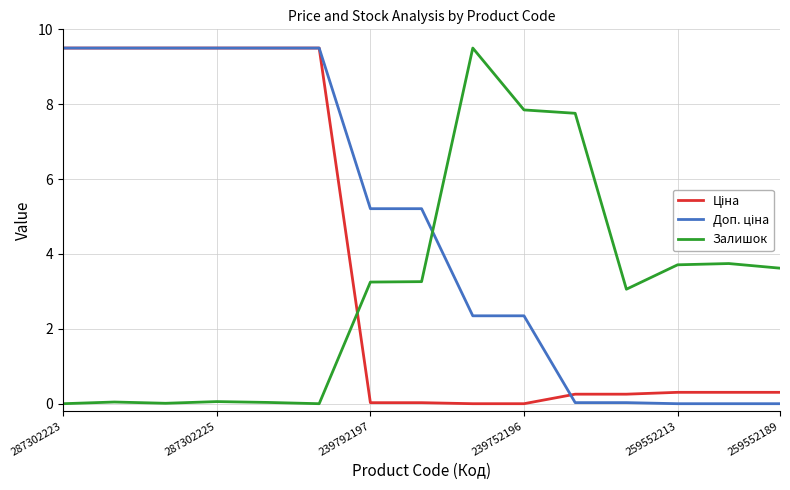

What is the maximum value for Залишок?

9.5